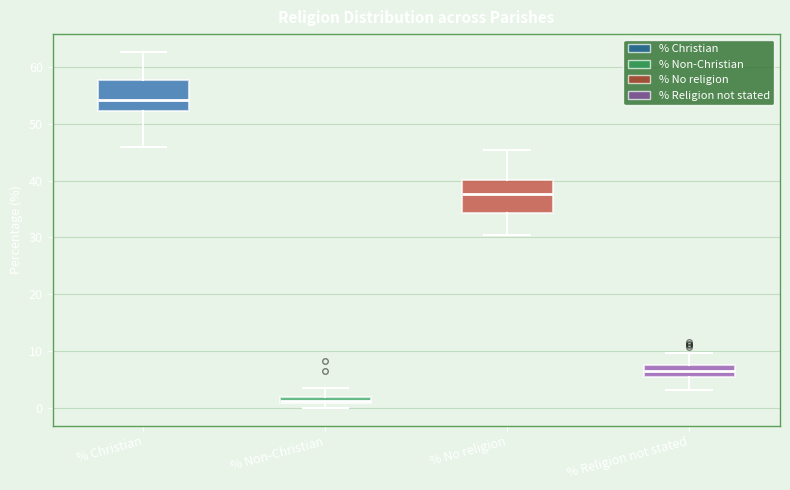

Which box's median line is the highest?

% Christian